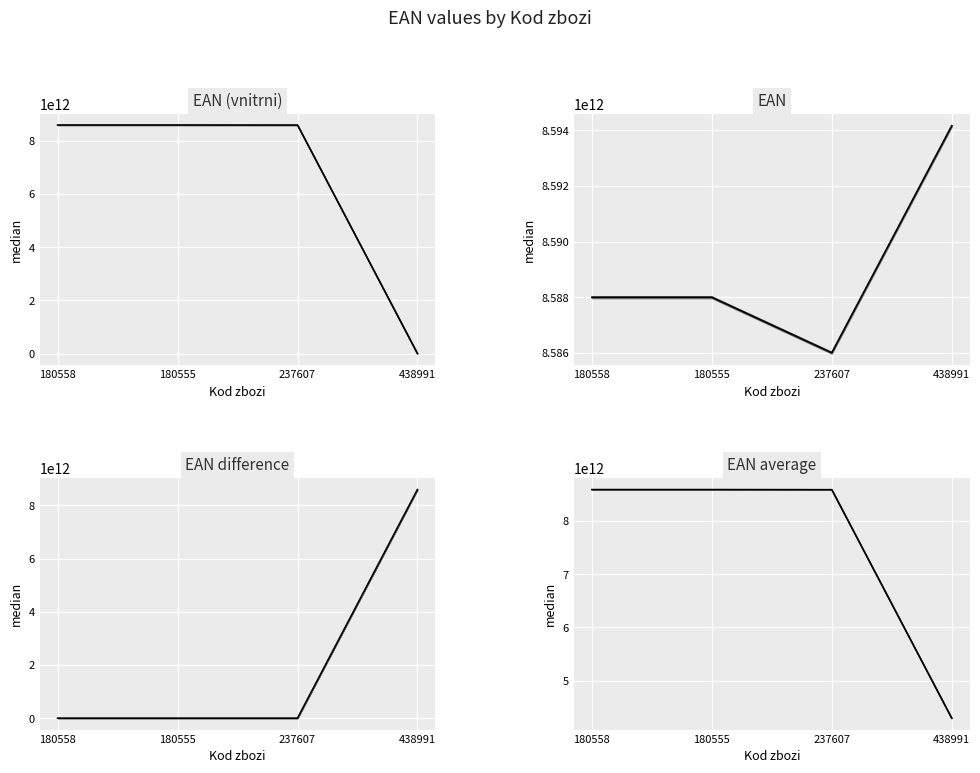

At how many categories does at least one series exceed 1814674878824?

4